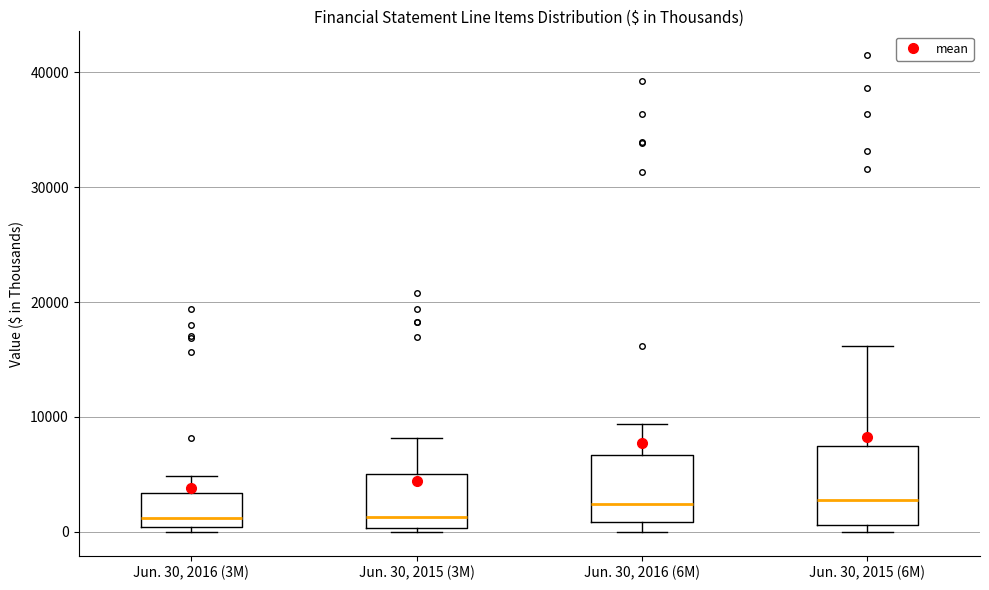

Where is the upper edge of the box for Jun. 30, 2016 (3M) on the y-axis? The values are not printed on the chart, so give them approximately, as read against the axis.

3000